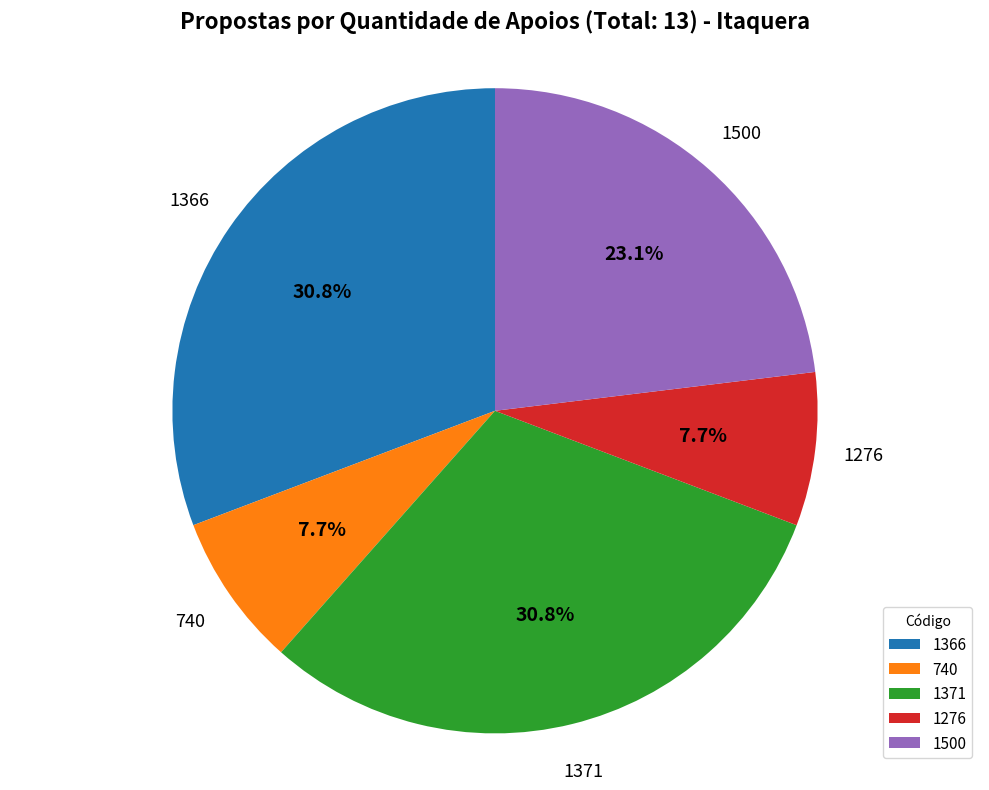

Is there any slice that represents more than half of the pie?

No